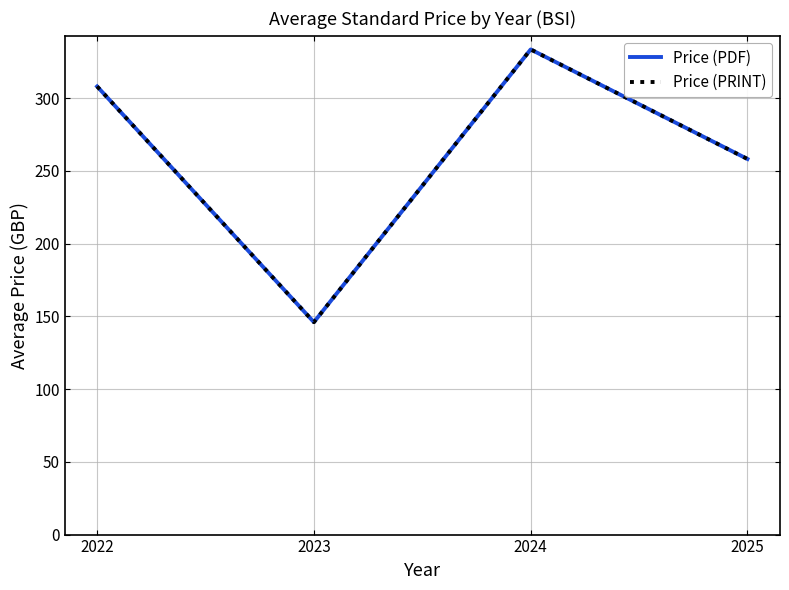

Does the chart display data point markers on the line(s)?

No